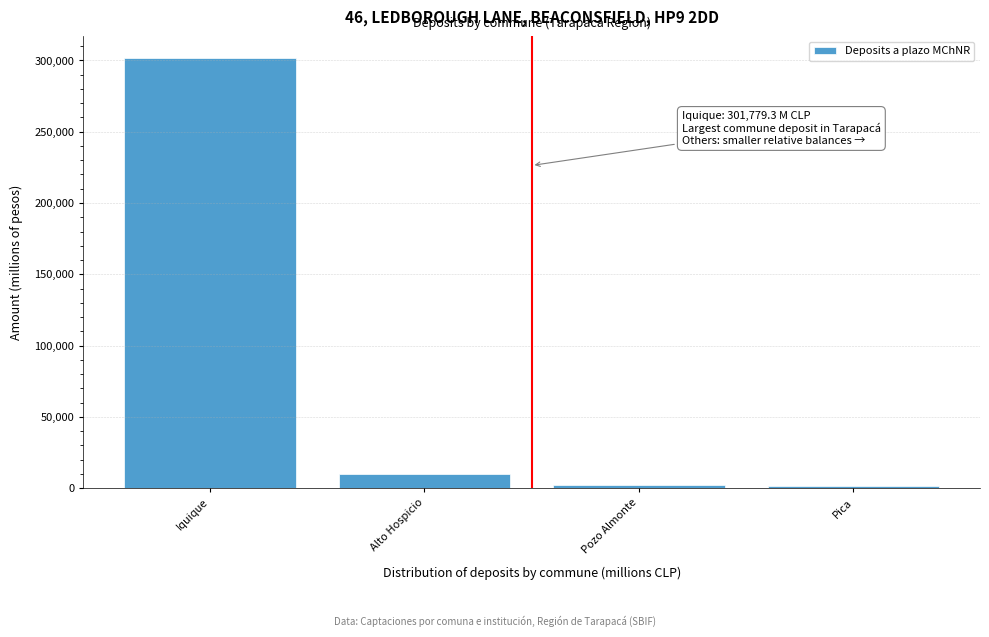

True or false: the data shows 123650.5 at Iquique.

False